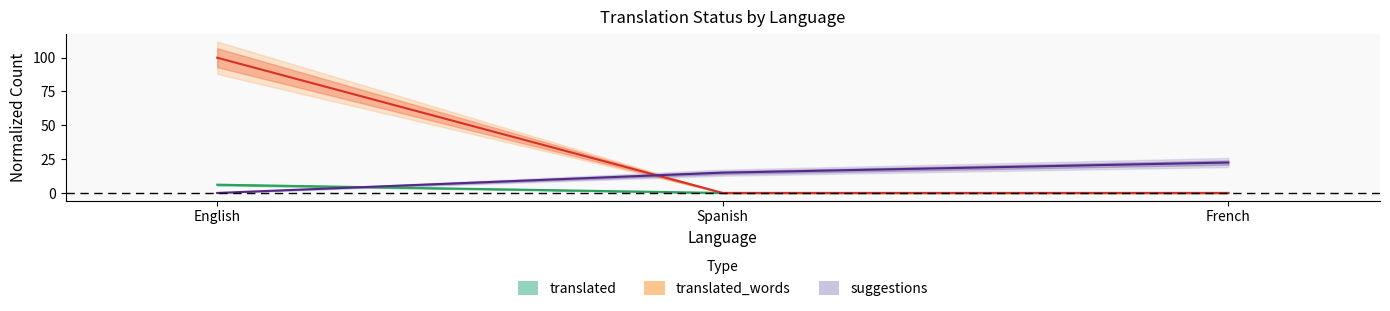

What is the spread (max minus min) of values at Spanish?

15.0